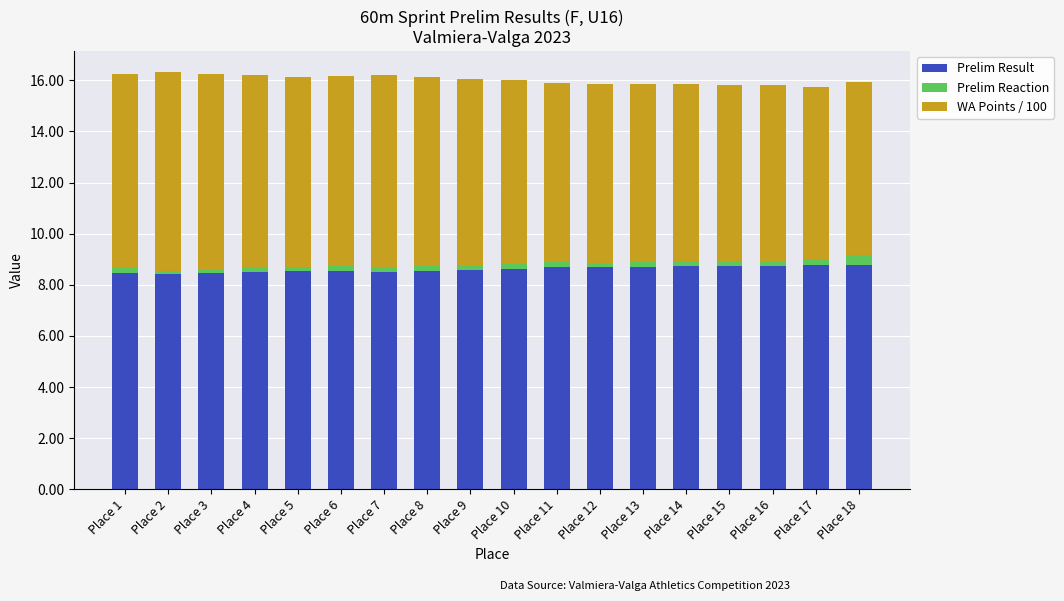

True or false: Prelim Result has a value of 2.9 at Place 5.

False